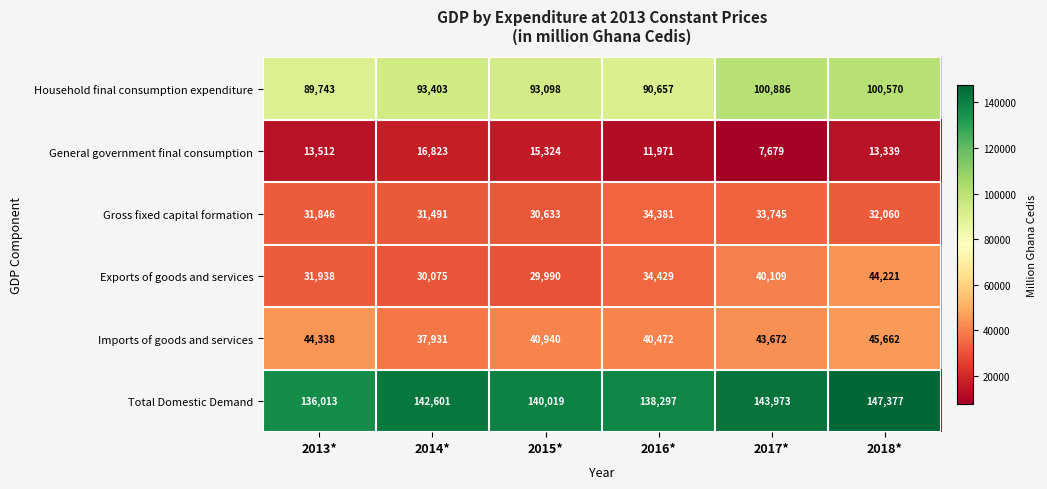

What is the total value across all series at 2018*?

383229